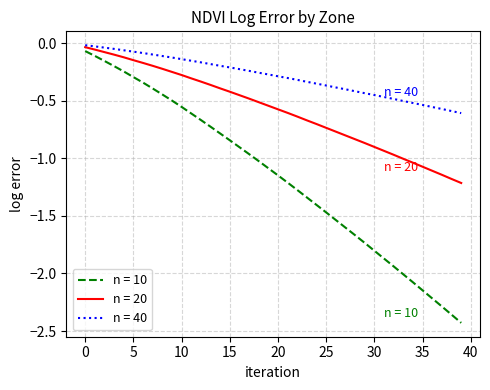

Rank the series by their average value, from highest to lowest.

n = 40, n = 20, n = 10